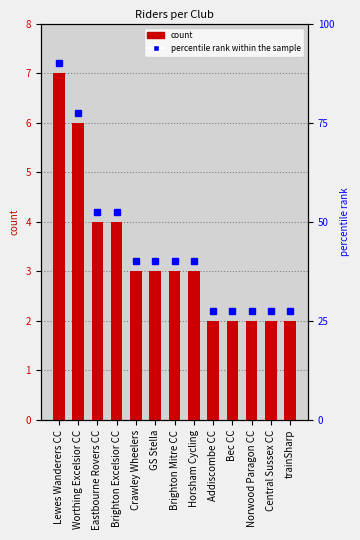

Which category has the highest value across all series?

Lewes Wanderers CC